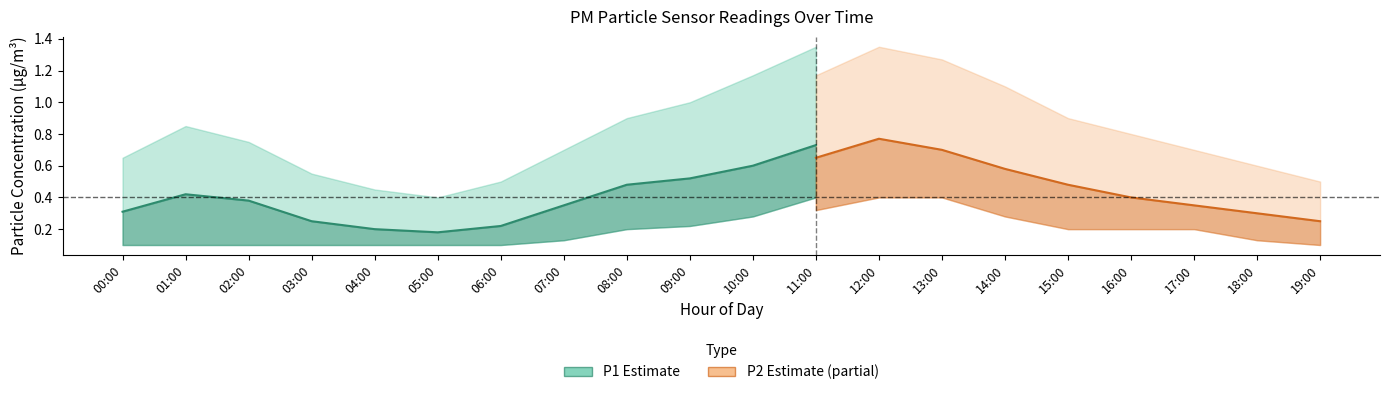

Which has a higher value, 02:00 or 03:00?

02:00